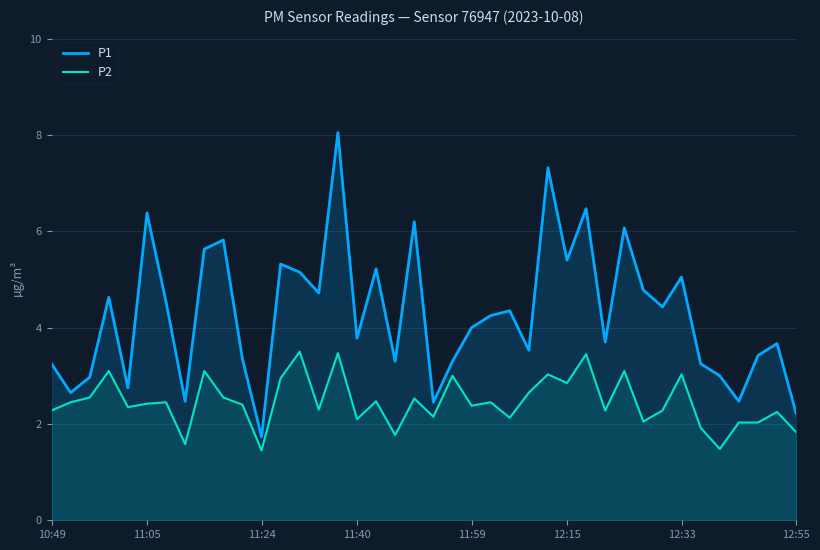

At how many categories does at least one series exceed 3?

31